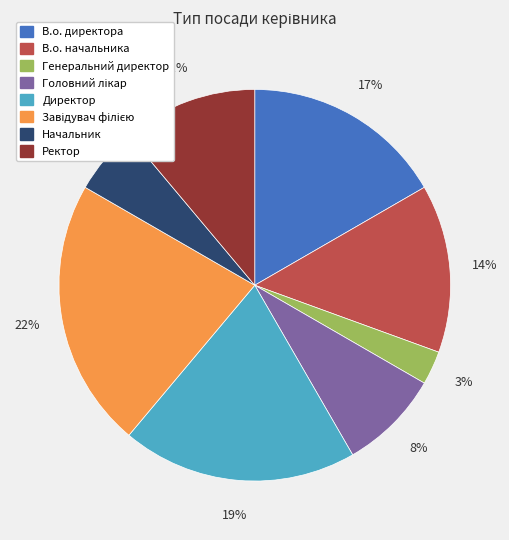

What percentage is the Начальник slice, to the nearest percent?

6%